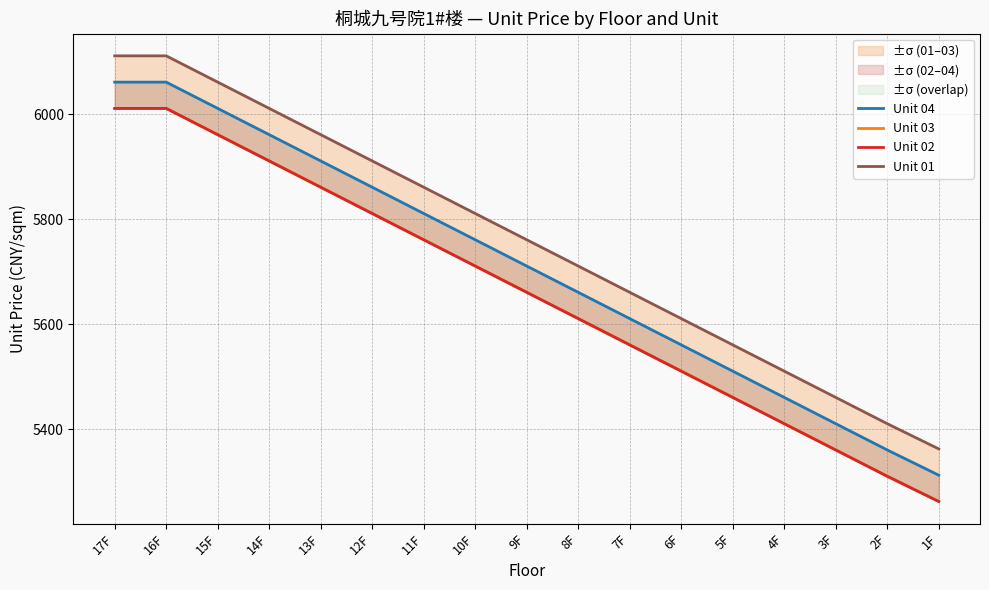

How many lines are shown in the chart?

4